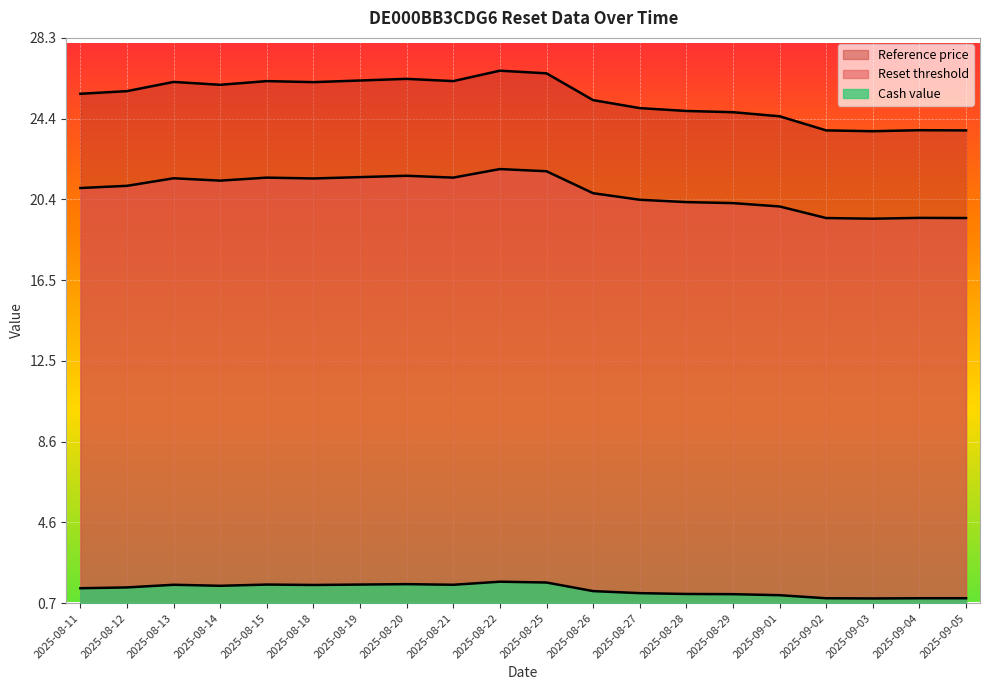

Reading left to right, what are all the values shown in this chart?

Reset threshold: 21.0	21.1	21.5	21.4	21.5	21.5	21.5	21.6	21.5	21.9	21.8	20.7	20.4	20.3	20.3	20.1	19.5	19.5	19.5	19.5
Reference price: 25.6	25.7	26.2	26.0	26.2	26.2	26.2	26.3	26.2	26.7	26.6	25.3	24.9	24.8	24.7	24.5	23.8	23.8	23.8	23.8
Cash value: 1.4	1.5	1.6	1.5	1.6	1.6	1.6	1.6	1.6	1.7	1.7	1.3	1.2	1.1	1.1	1.1	0.9	0.9	0.9	0.9